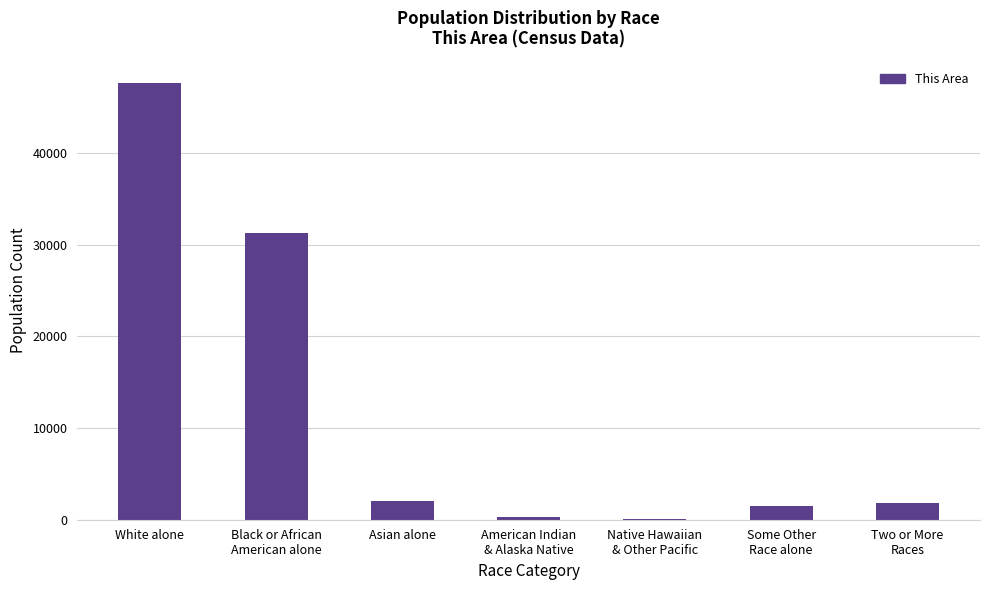

Is it true that the value at White alone is 47579?

True